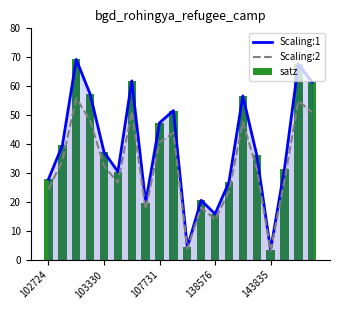

What is the lowest value of the Scaling:1 series?

3.5